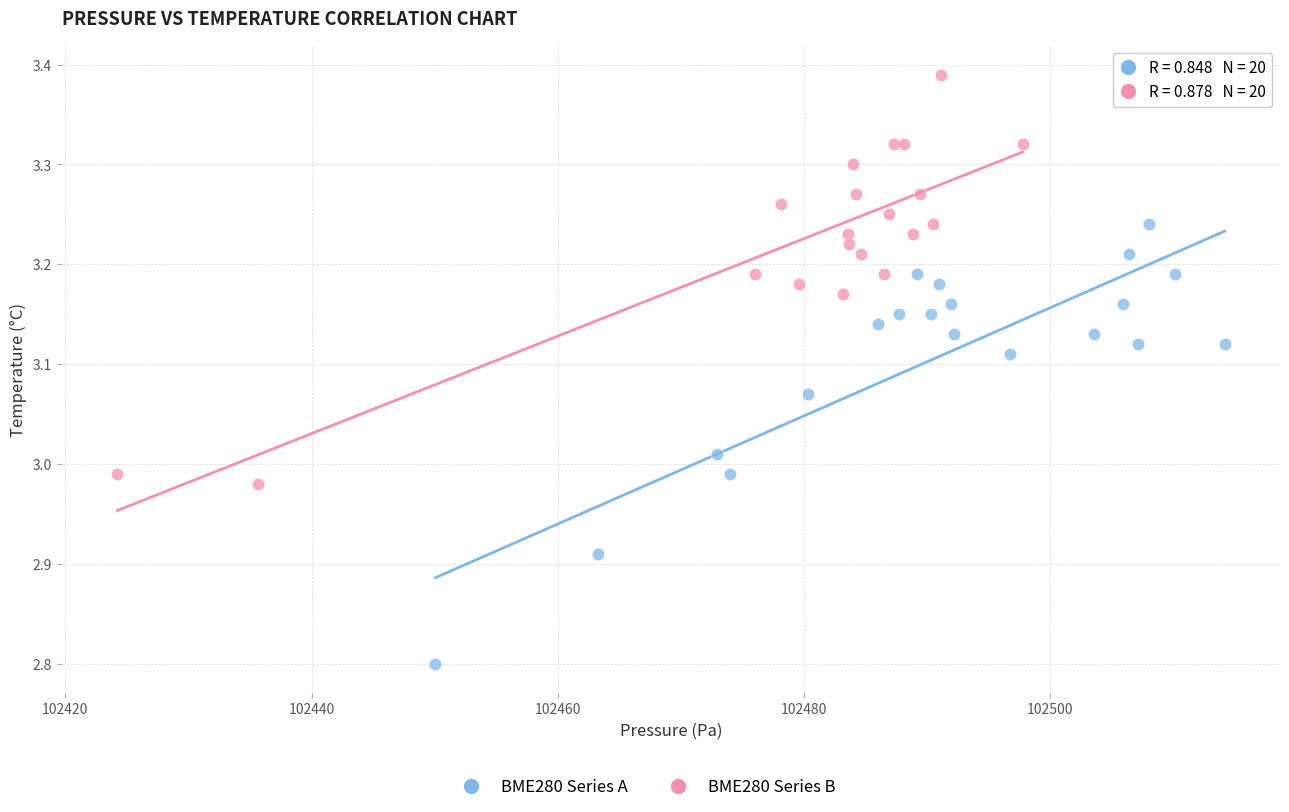

Which series contains the highest Y value?

BME280 Series B